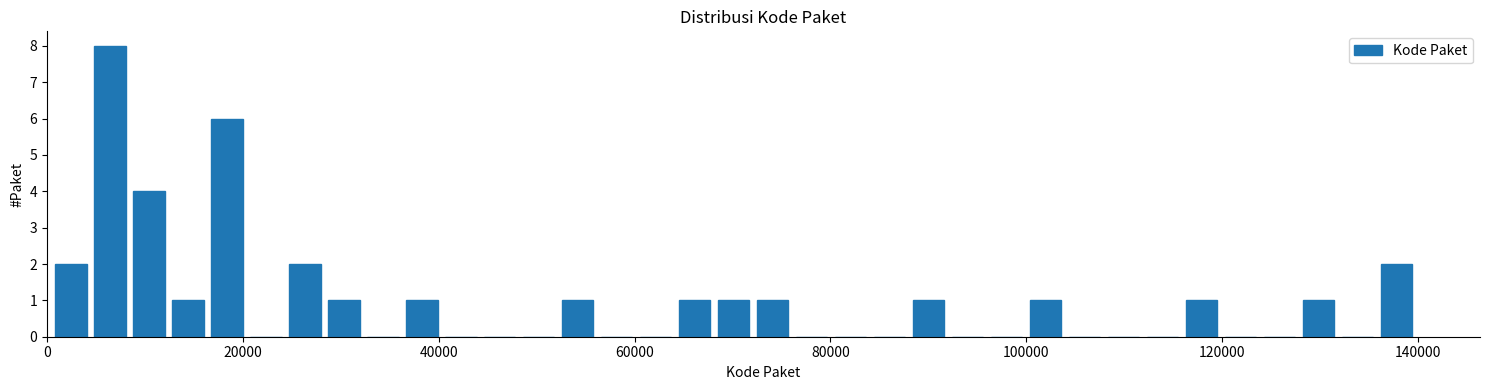

Read against the x-axis, roughly where is the centre of the tallest bar?

6000